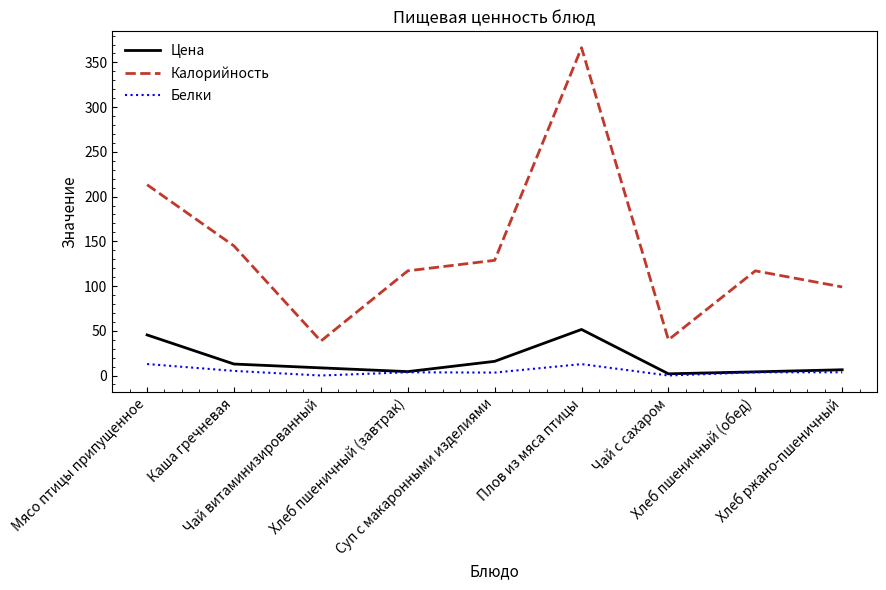

What is the maximum value shown in the chart?

366.4